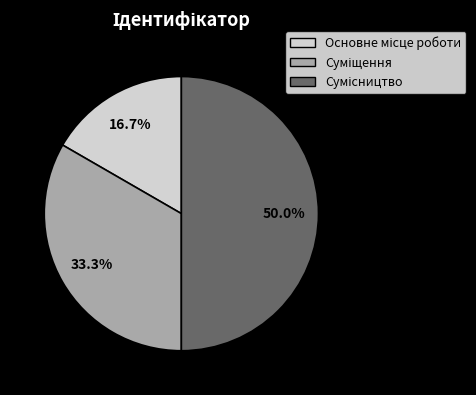

Is the sum of Суміщення and Основне місце роботи greater than half?

No